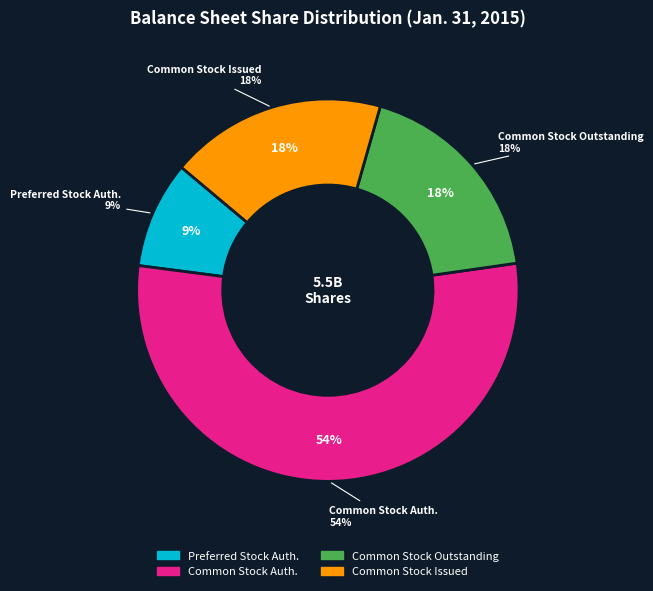

How much of the chart is everything except Common Stock, Shares Issued?

81.7%